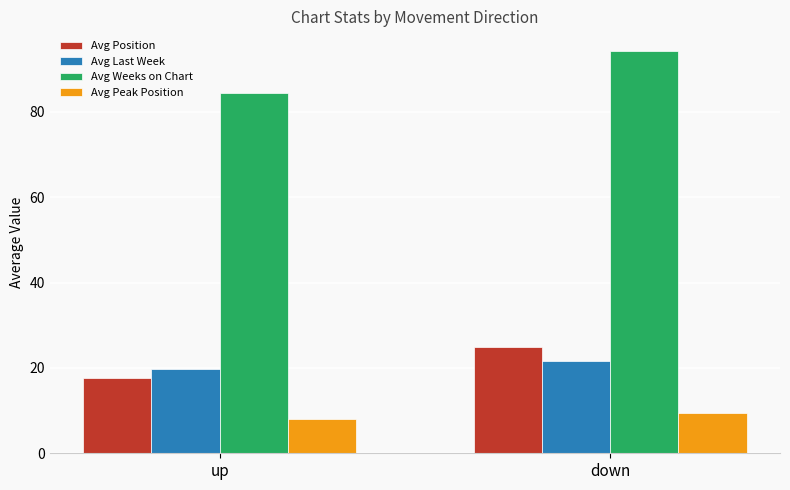

What is the value of the Avg Weeks on Chart bar at the 2nd from the left?

94.1